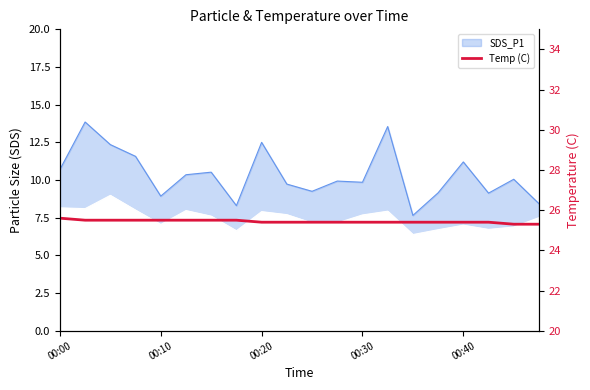

What is the smallest value displayed?

25.3